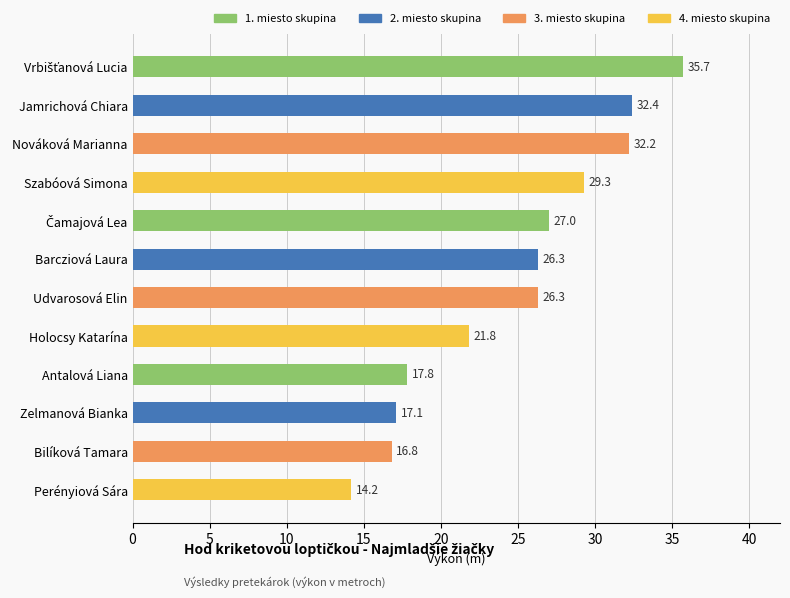

Between Jamrichová Chiara and Nováková Marianna, which is larger?

Jamrichová Chiara